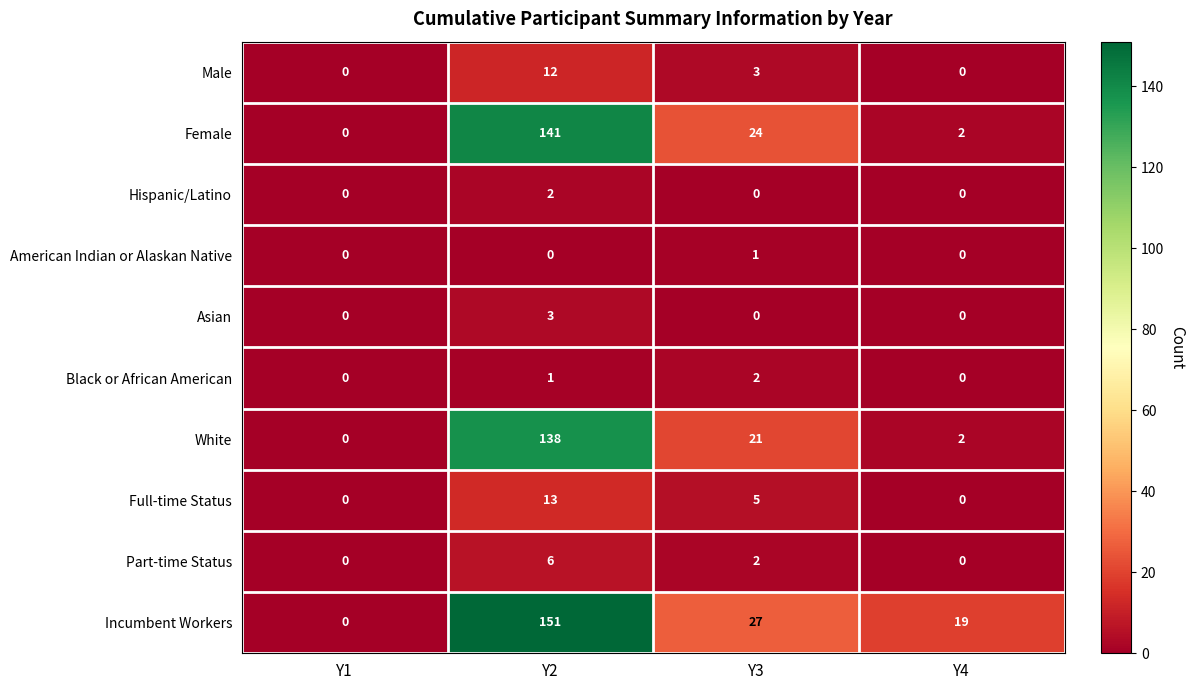

Which series changed the most between Y3 and Y4?

Female